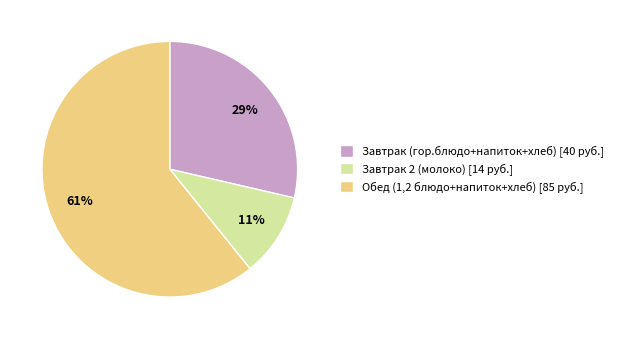

True or false: Завтрак 2 (молоко) accounts for 1% of the total.

False